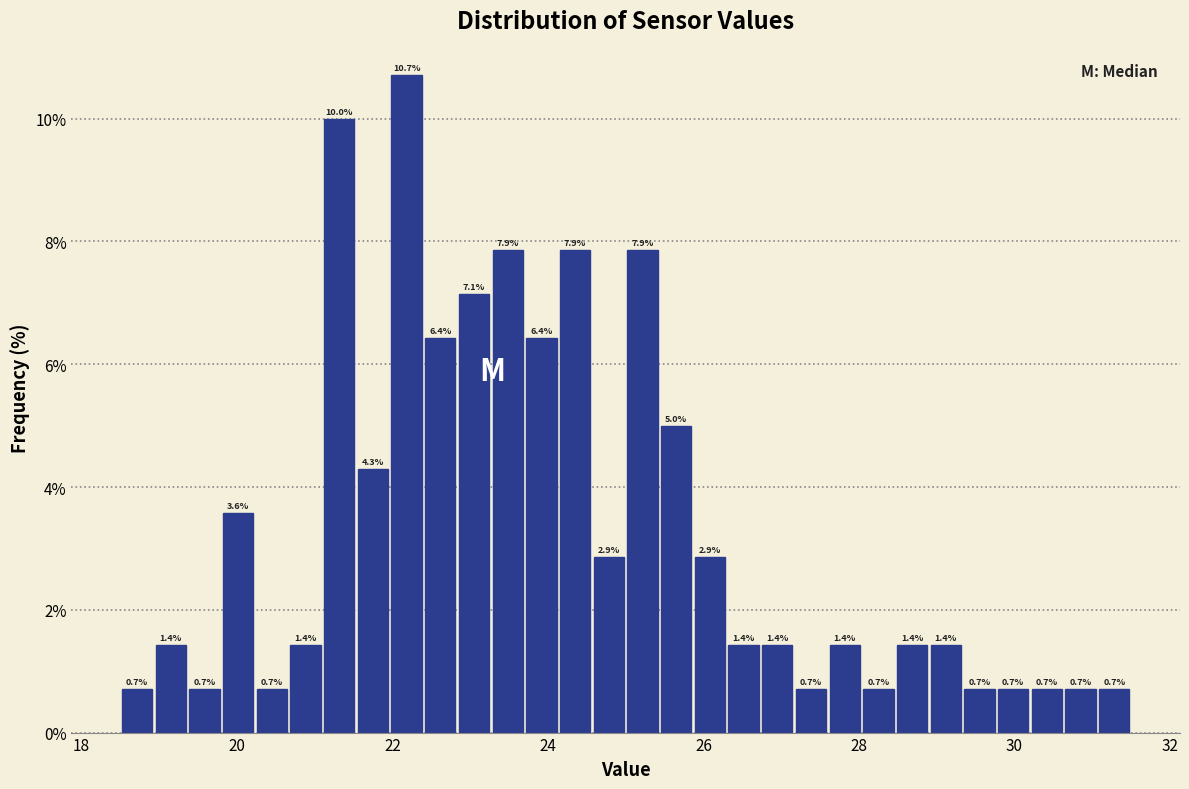

Read against the x-axis, roughly where is the centre of the tallest bar?

22.2